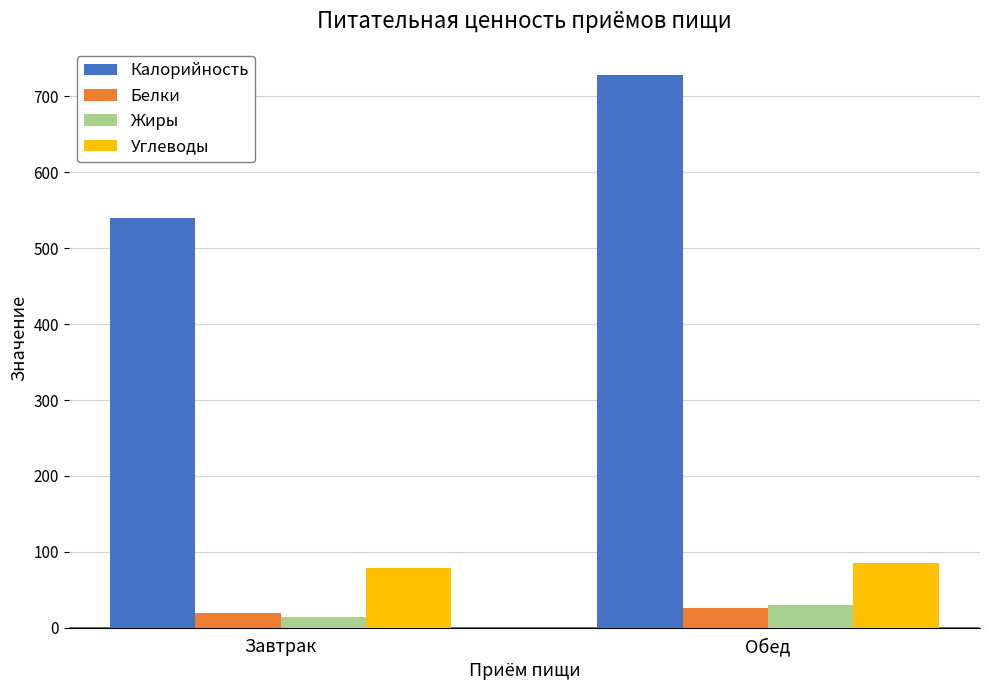

Rank the categories by Калорийность value from lowest to highest.

Завтрак, Обед